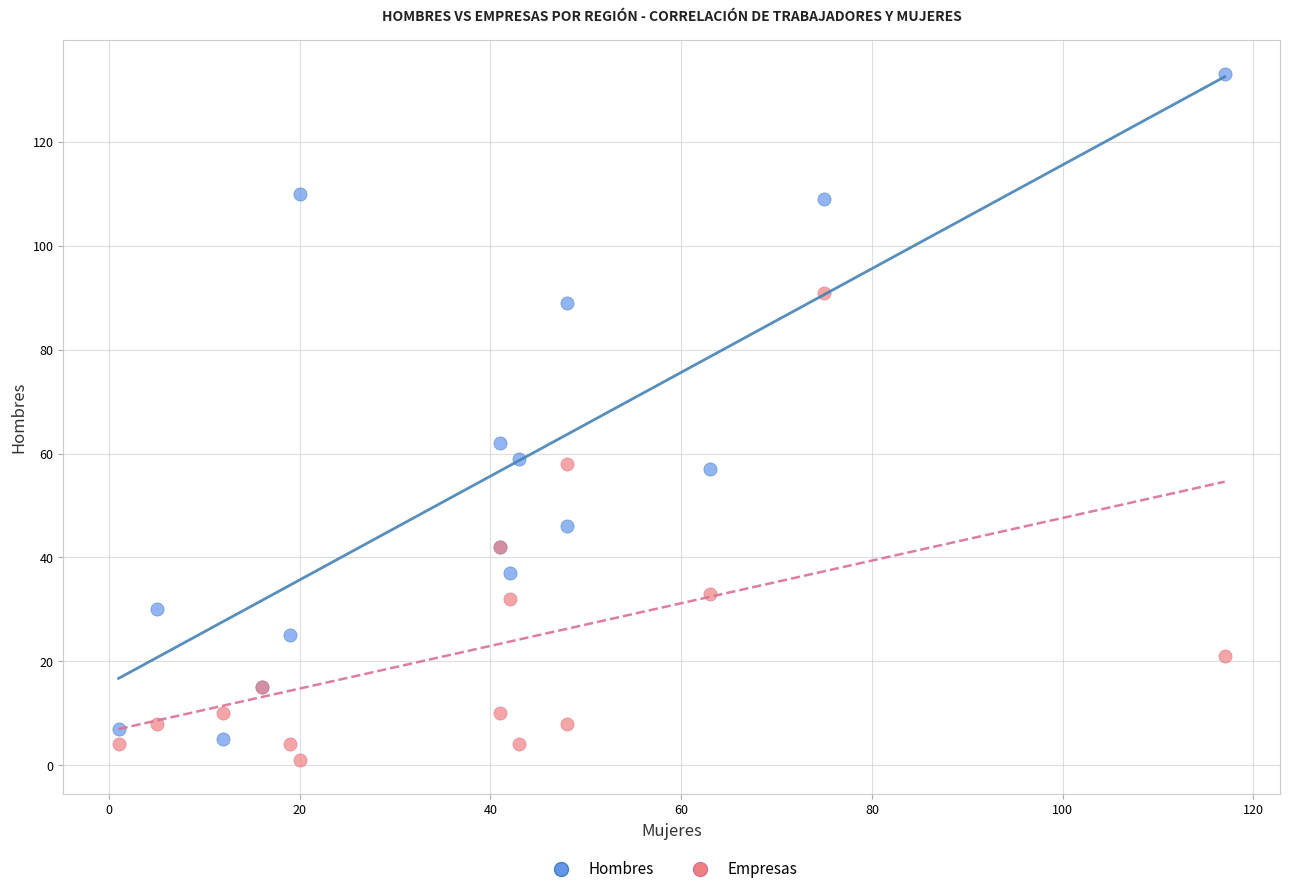

Across all series, what Y value is closest to 67?

62